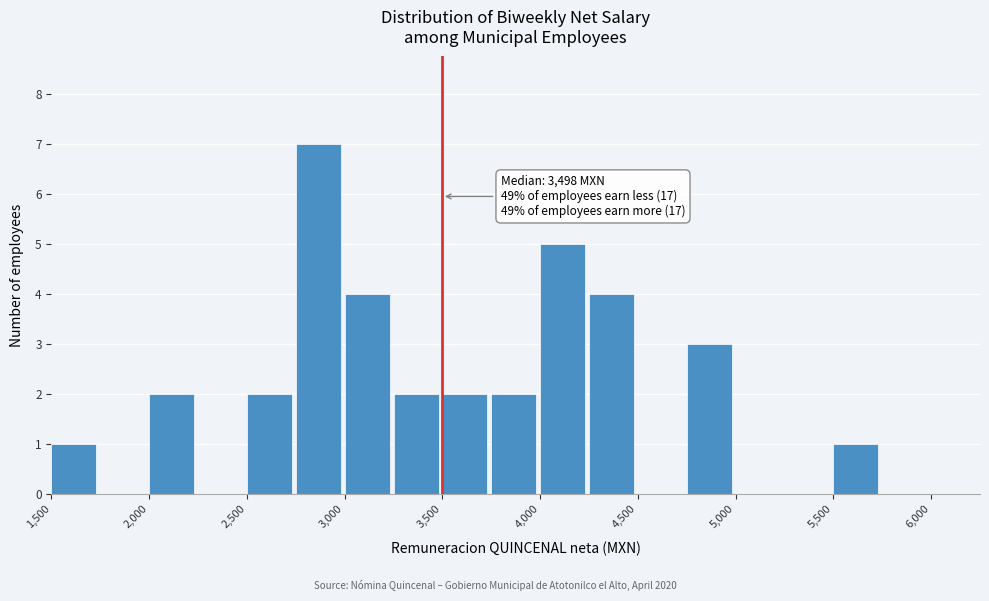

Over which range of the x-axis is the bar tallest?

2750 to 3000